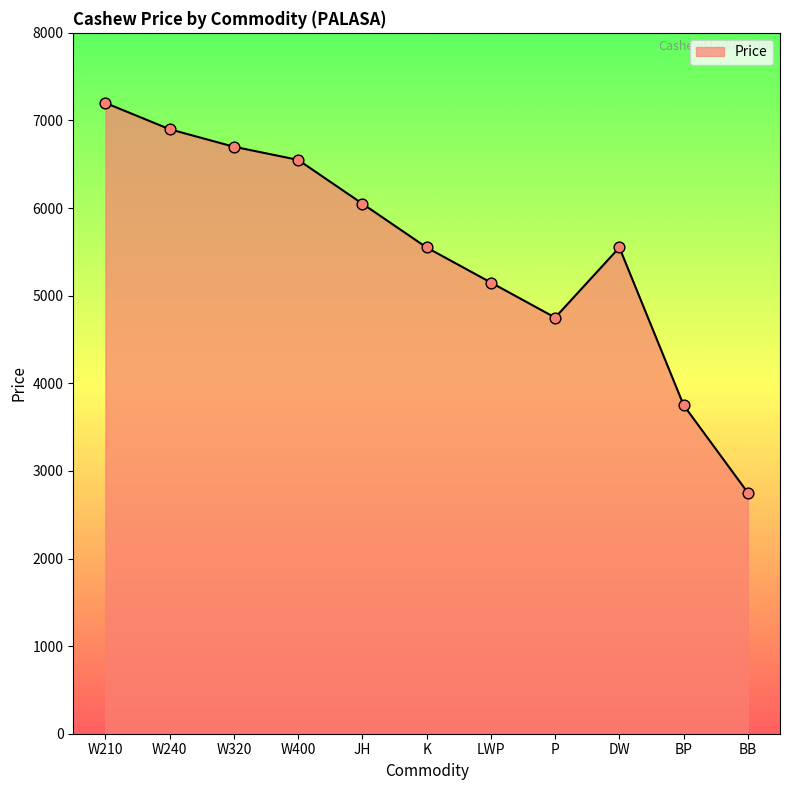

What is the change in value from LWP to BP?

-1400